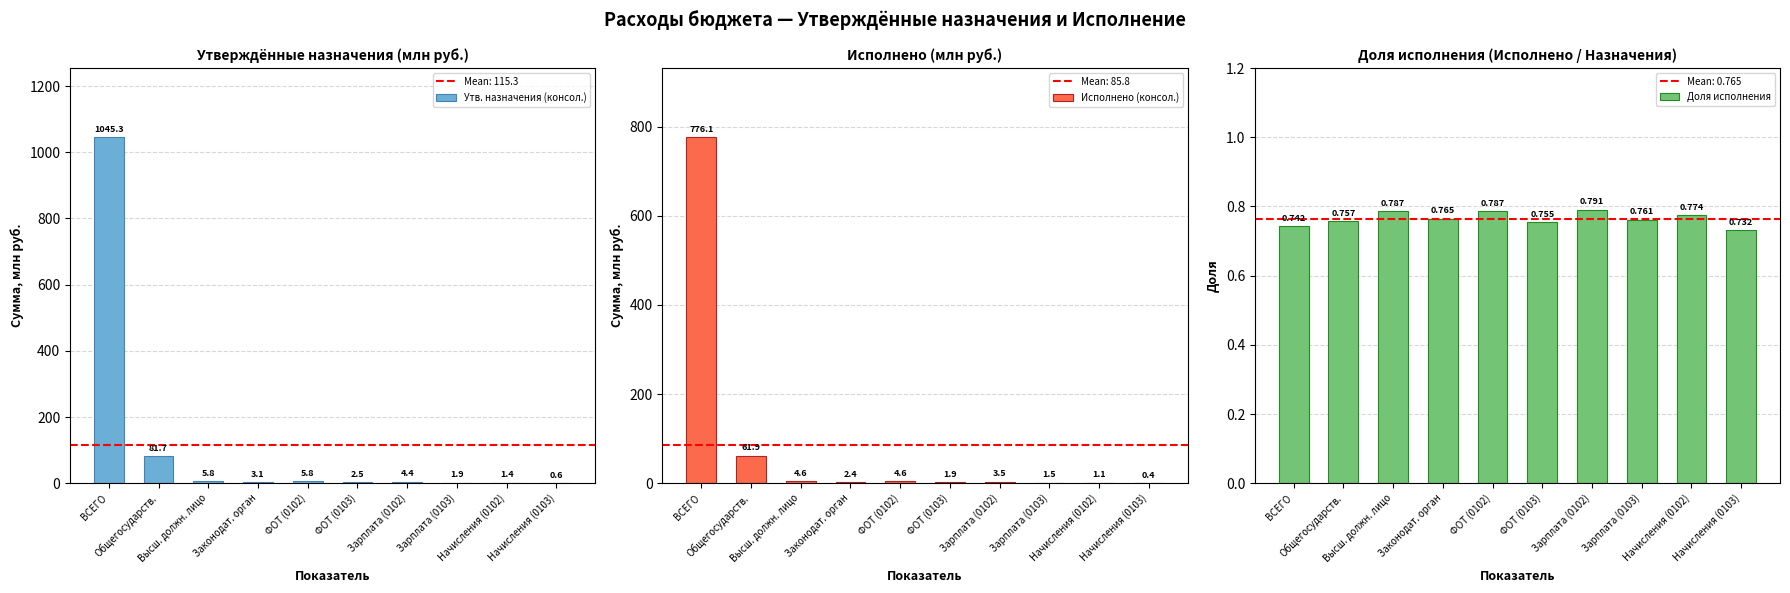

Between ФОТ (0102) and Зарплата (0103), which series saw the biggest shift?

Утв. назначения (консол.)